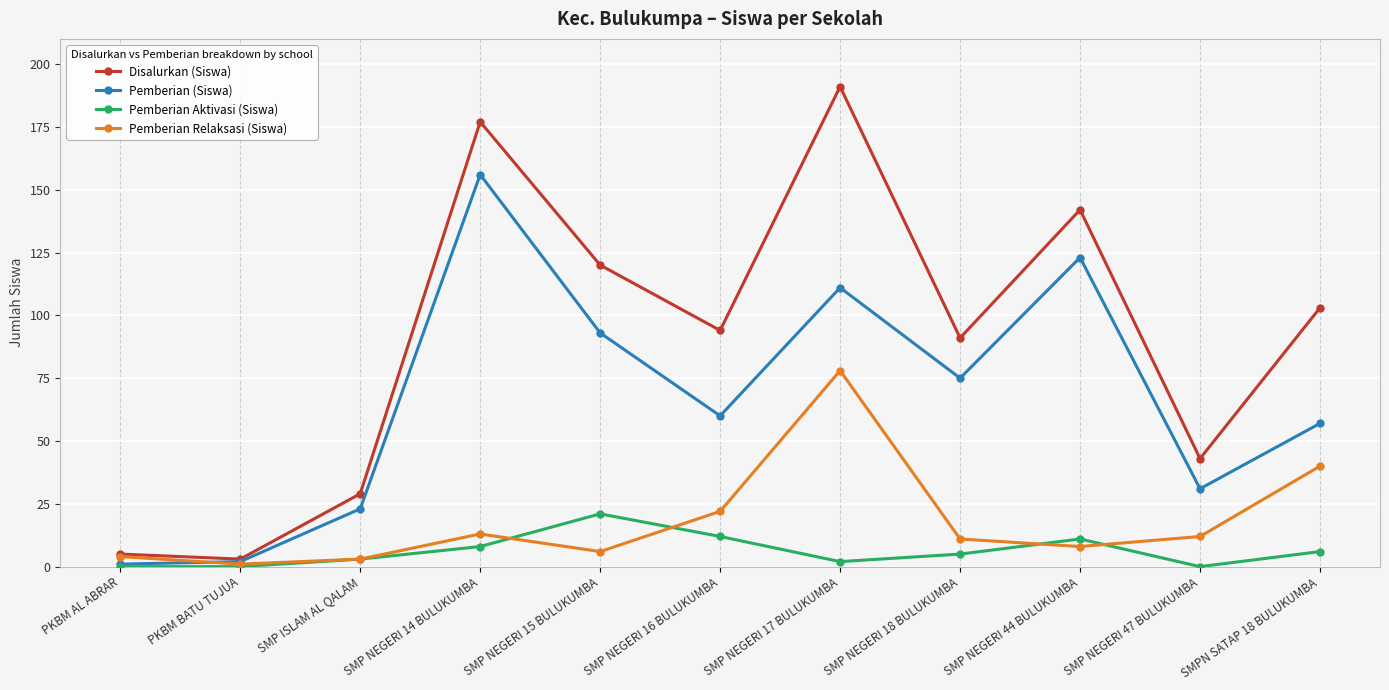

True or false: Pemberian (Siswa) has more than 0 points higher than both neighbors.

True